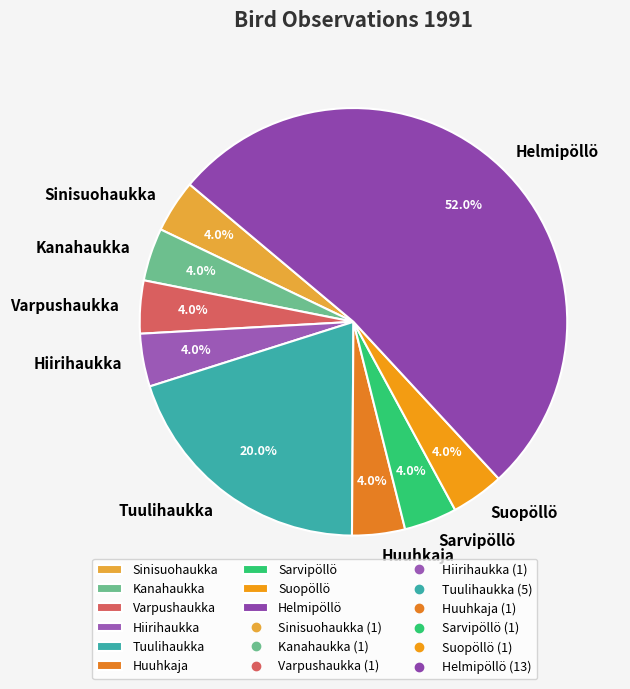

Which slice is the largest?

Helmipöllö